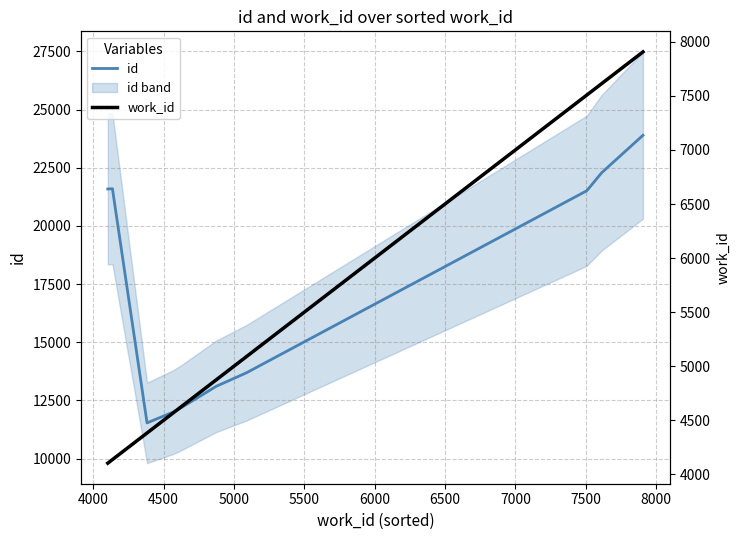

True or false: work_id has more than 1 points higher than both neighbors.

False